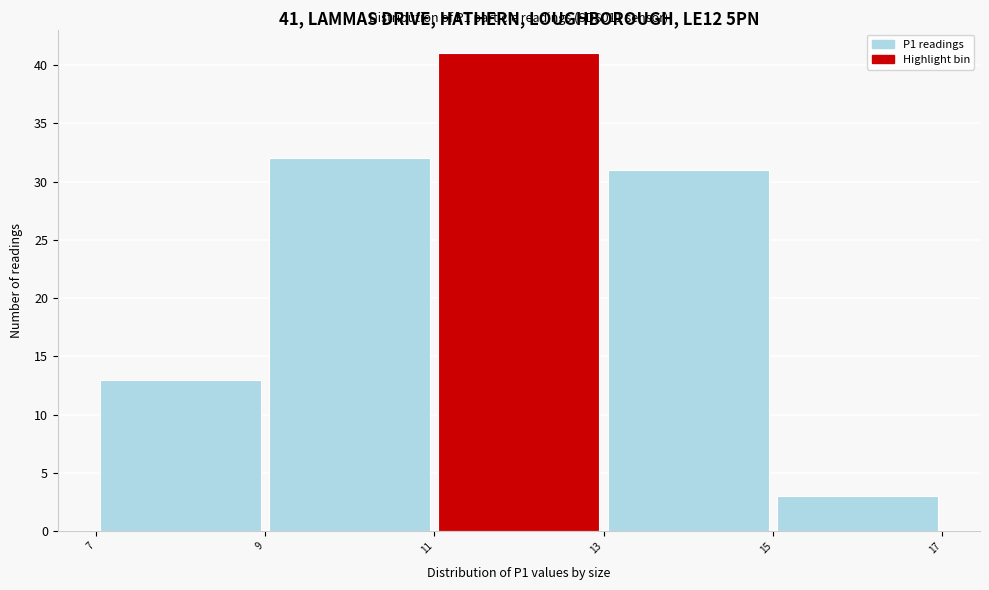

Over which range of the x-axis is the bar tallest?

11 to 13